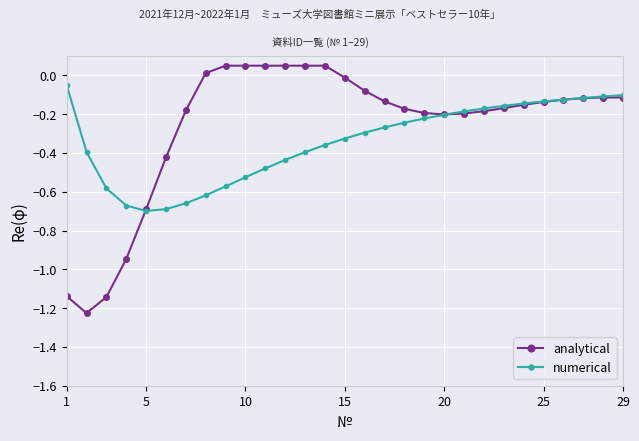

Which series has the widest spread of values?

analytical